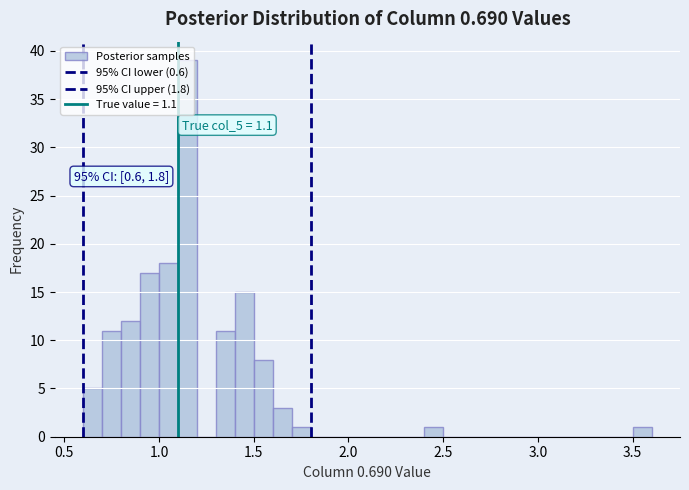

Read against the x-axis, roughly where is the centre of the tallest bar?

1.15